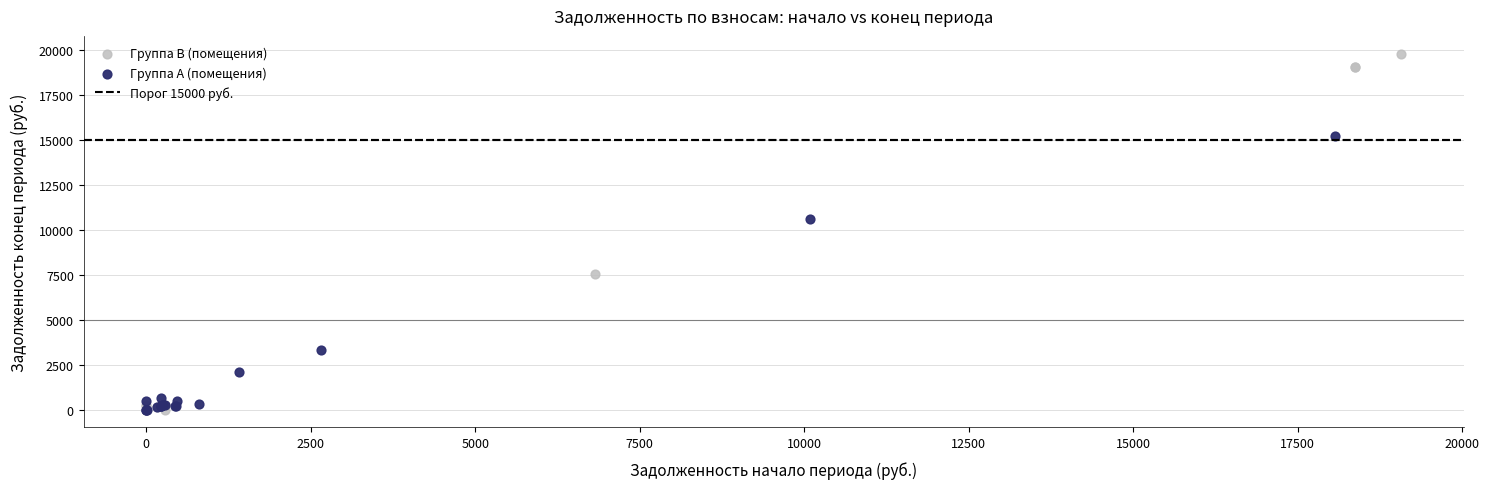

Which series has the largest Y range (max minus min)?

Группа B (помещения)